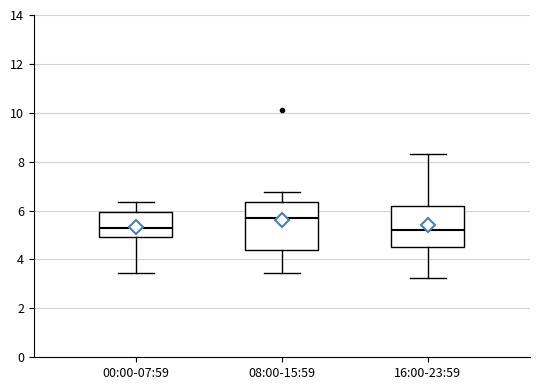

Reading left to right, read every box against the y-axis: the position of its median line, the range the box covers, and the ends of its whiskers. The values are not printed on the chart, so give them approximately, as read against the axis.

00:00-07:59: median 5.2, box 5.0 to 6.0, whiskers 3.4 to 6.4
08:00-15:59: median 5.8, box 4.4 to 6.4, whiskers 3.4 to 6.8
16:00-23:59: median 5.2, box 4.6 to 6.2, whiskers 3.2 to 8.4